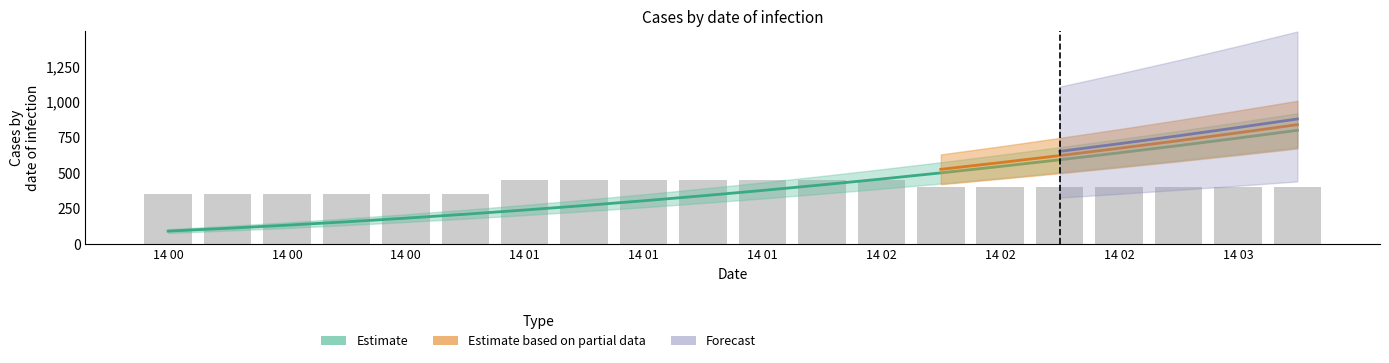

How many values exceed 399?

14